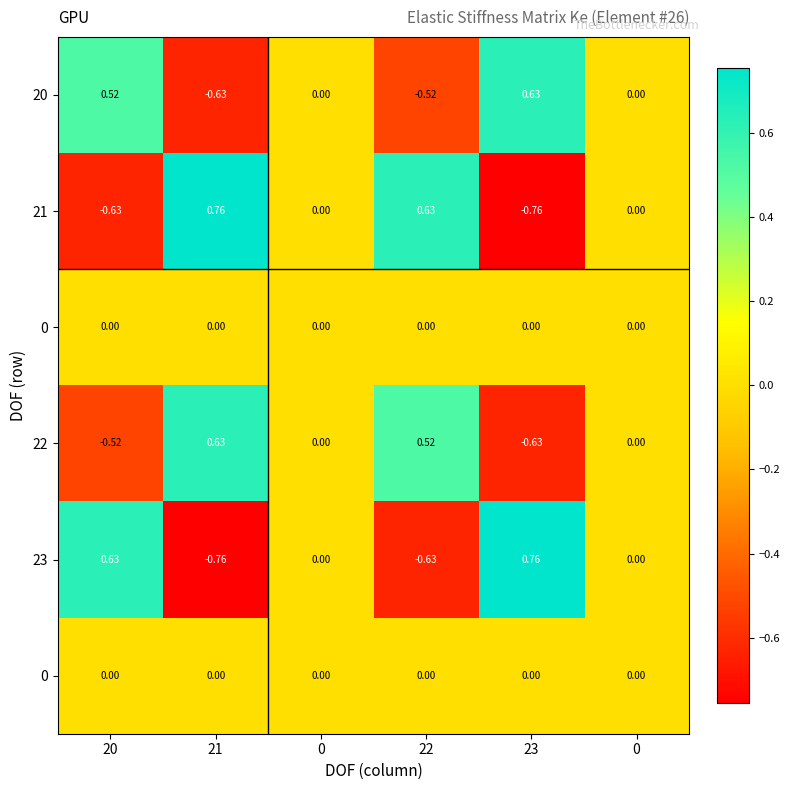

What is the difference between the highest and lowest values at 23?

1.5